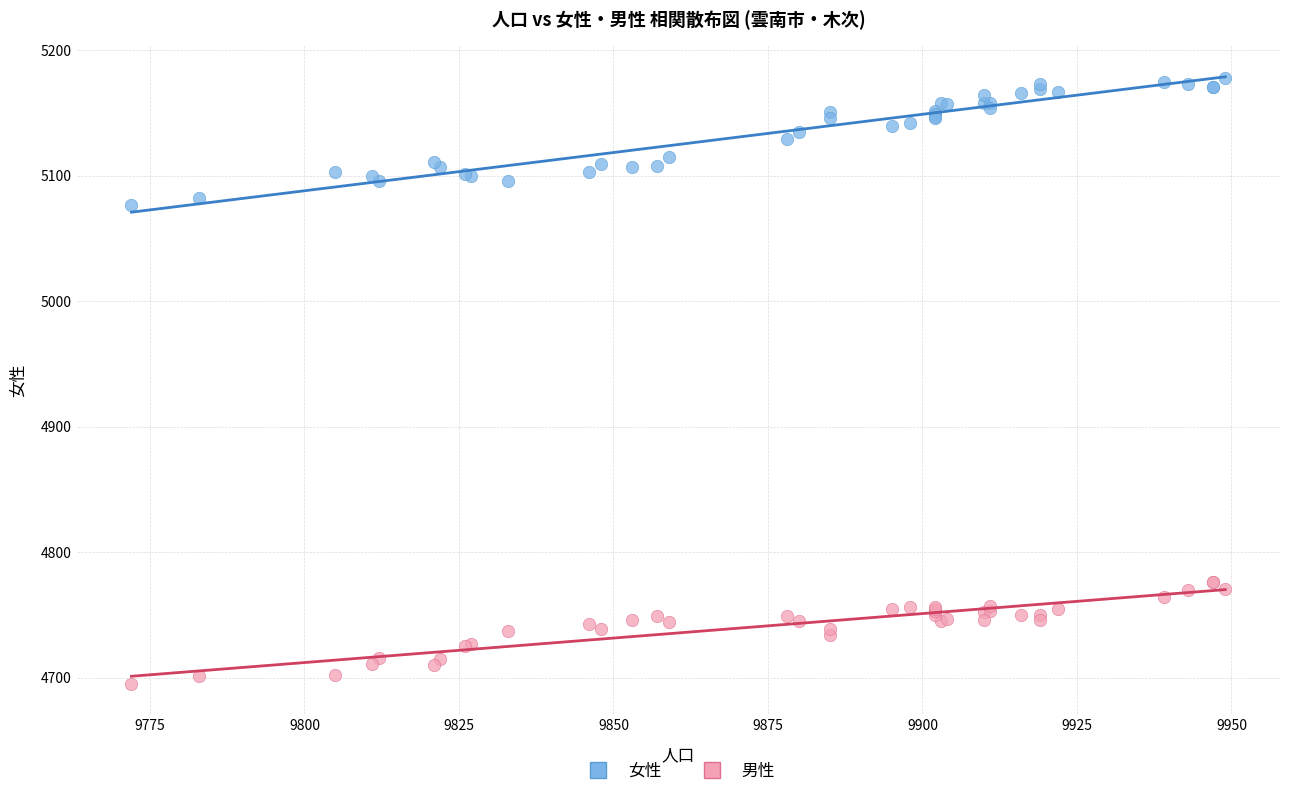

Which series reaches the maximum Y coordinate?

女性